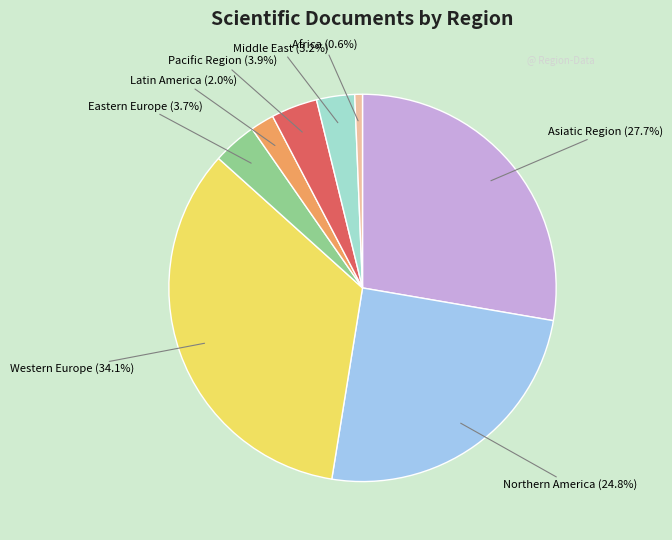

To the nearest percent, what portion does Northern America represent?

25%